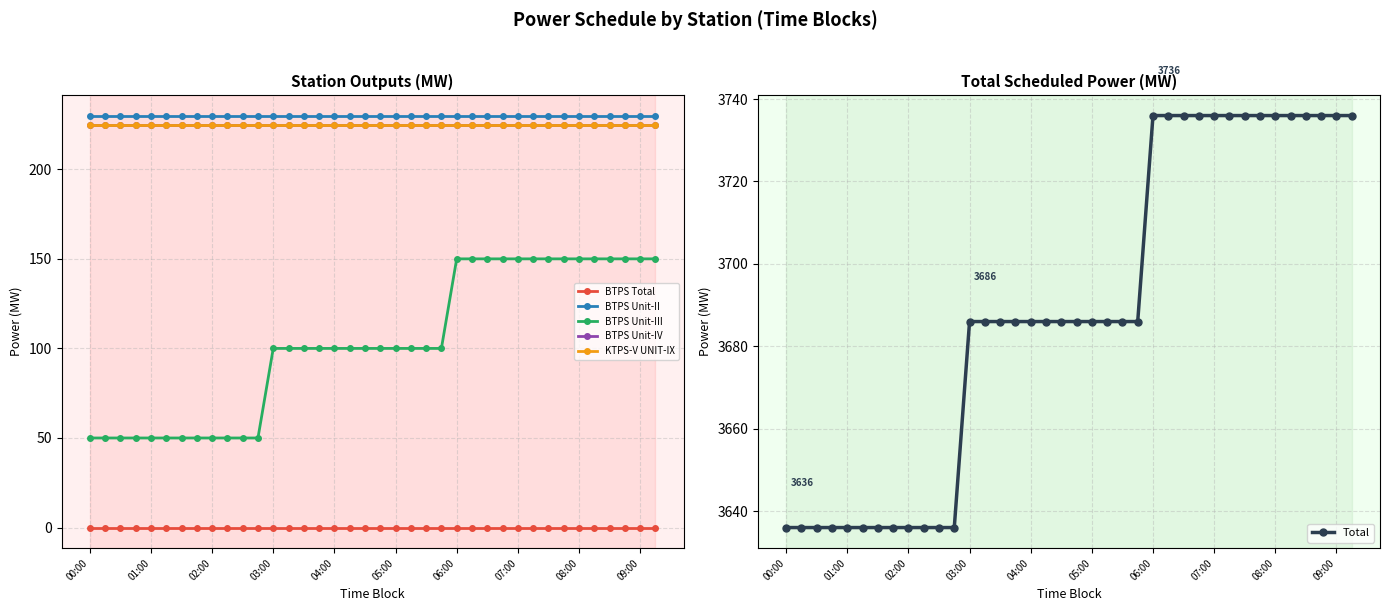

Is this an area chart (filled region under the line)?

No